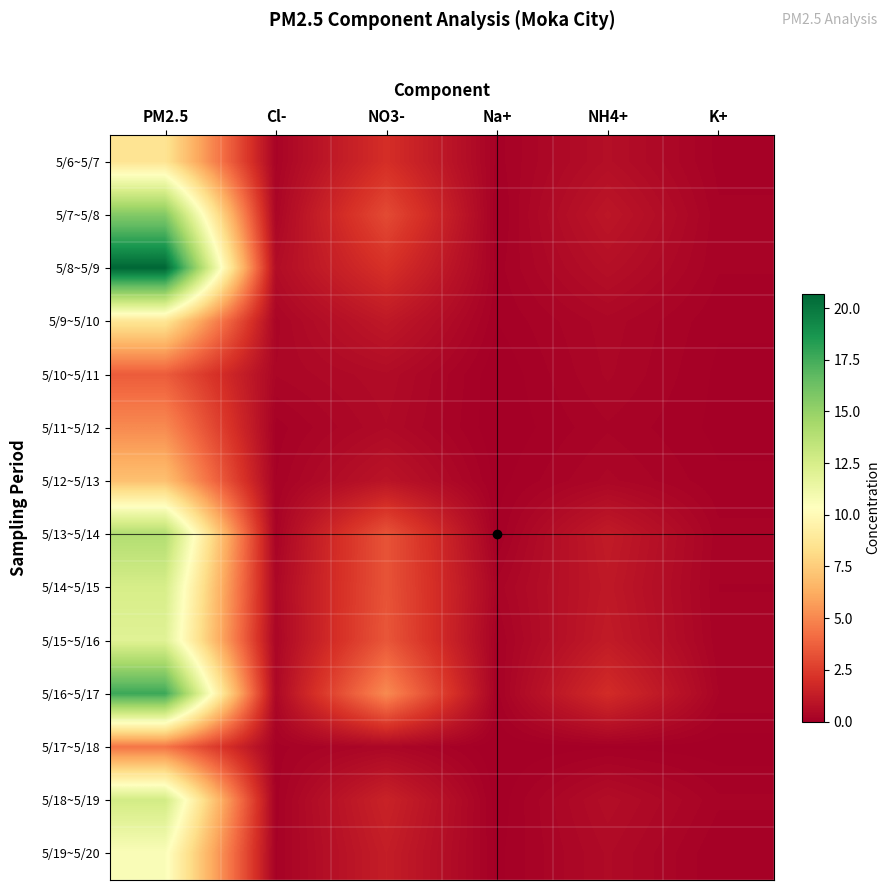

At which category is the sum across all series the highest?

PM2.5